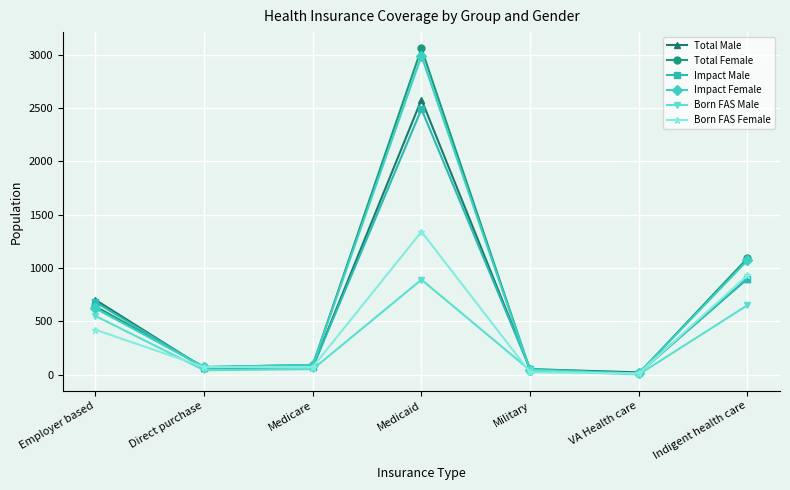

What is the sum of all Total Male values?

4380